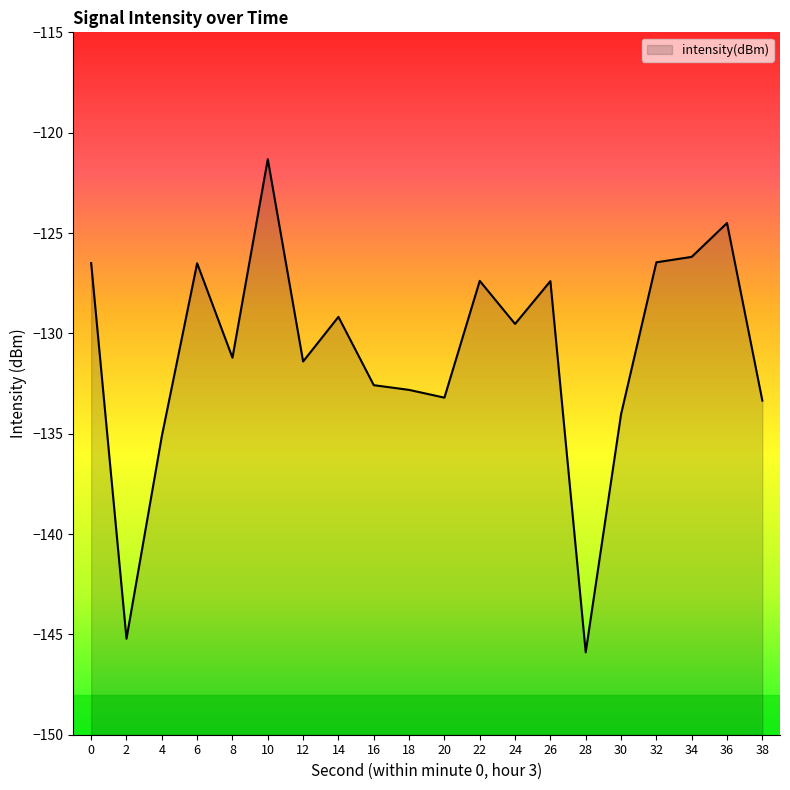

What is the change in value from 0 to 18?

-6.3